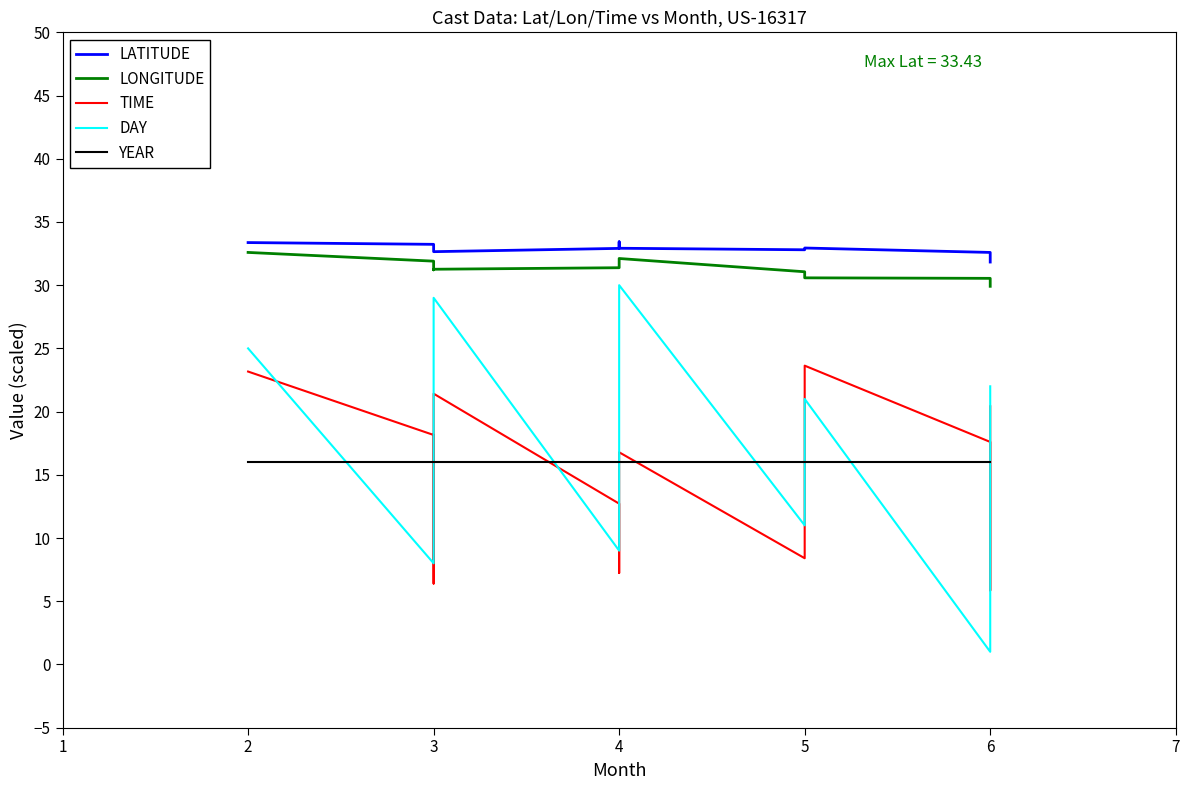

How many lines are shown in the chart?

5